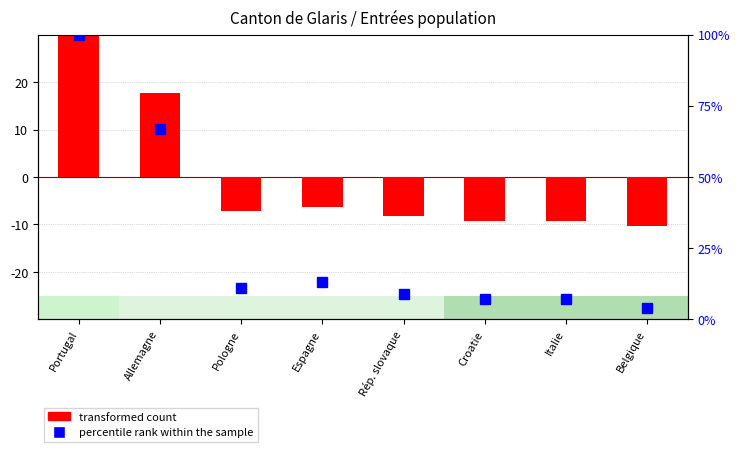

How many values in the transformed count series are below -7?

5